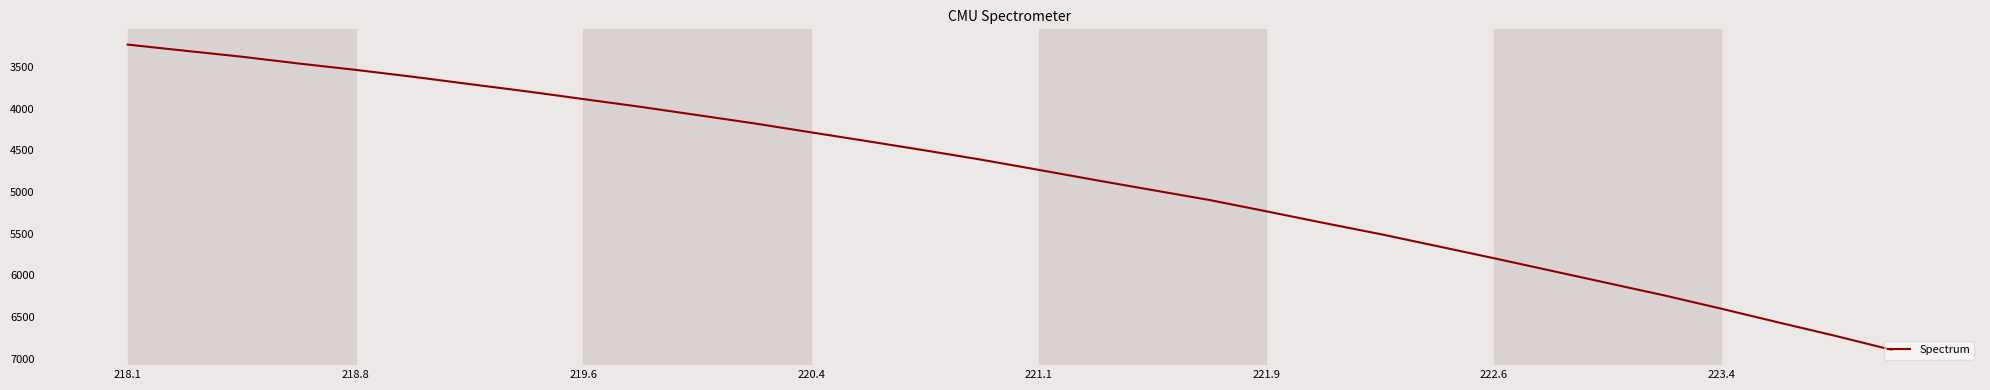

What is the minimum value shown in the chart?

3230.9